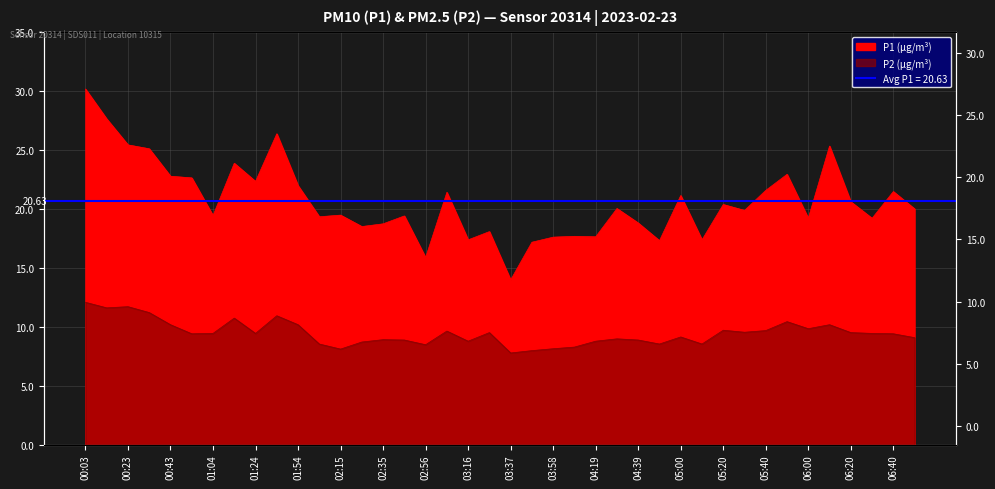

True or false: P2 has a value of 15.3 at 01:34.

False